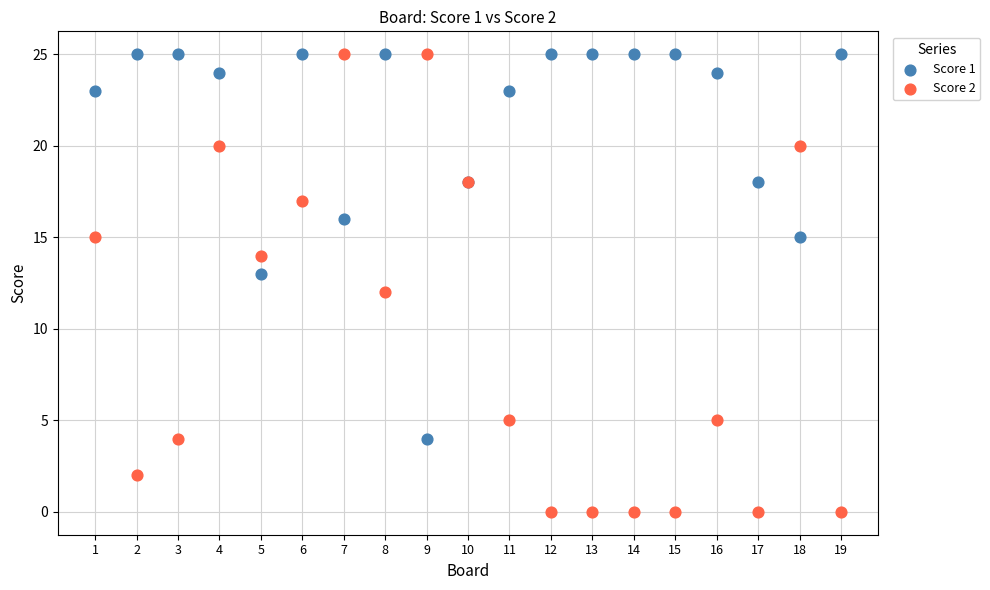

Which series reaches the minimum Y coordinate?

Score 2